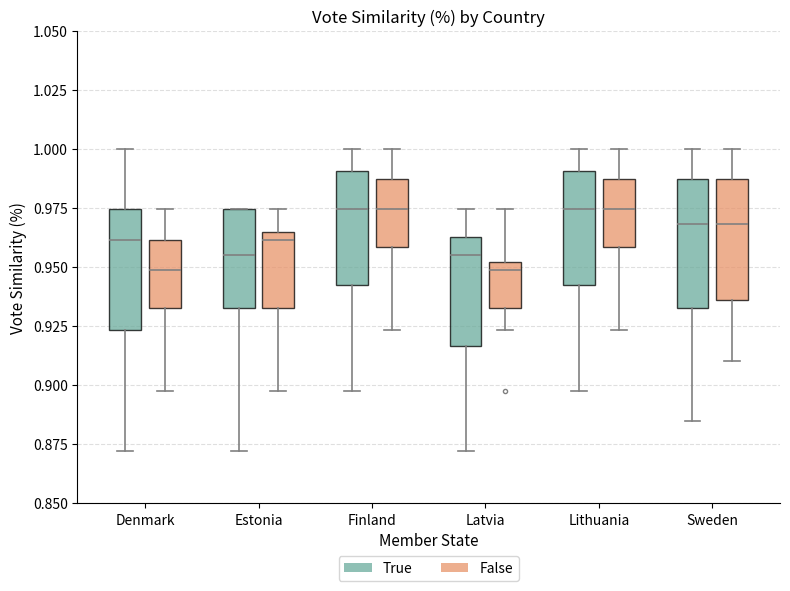

Reading left to right, read every box against the y-axis: the position of its median line, the range the box covers, and the ends of its whiskers. The values are not printed on the chart, so give them approximately, as read against the axis.

Denmark (True): median 0.960, box 0.925 to 0.975, whiskers 0.870 to 1.000
Denmark (False): median 0.950, box 0.935 to 0.960, whiskers 0.895 to 0.975
Estonia (True): median 0.955, box 0.935 to 0.975, whiskers 0.870 to 0.975
Estonia (False): median 0.960, box 0.935 to 0.965, whiskers 0.895 to 0.975
Finland (True): median 0.975, box 0.940 to 0.990, whiskers 0.895 to 1.000
Finland (False): median 0.975, box 0.960 to 0.985, whiskers 0.925 to 1.000
Latvia (True): median 0.955, box 0.915 to 0.965, whiskers 0.870 to 0.975
Latvia (False): median 0.950 (just below the box's upper edge), box 0.935 to 0.950, whiskers 0.925 to 0.975
Lithuania (True): median 0.975, box 0.940 to 0.990, whiskers 0.895 to 1.000
Lithuania (False): median 0.975, box 0.960 to 0.985, whiskers 0.925 to 1.000
Sweden (True): median 0.970, box 0.935 to 0.985, whiskers 0.885 to 1.000
Sweden (False): median 0.970, box 0.935 to 0.985, whiskers 0.910 to 1.000